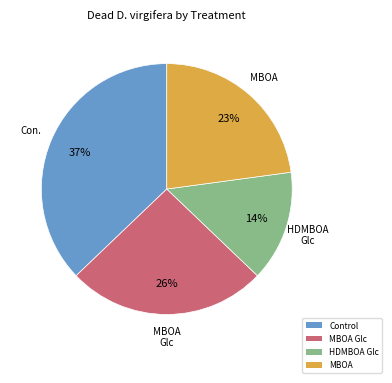

Do HDMBOA Glc and MBOA Glc together represent more than half of the pie?

No